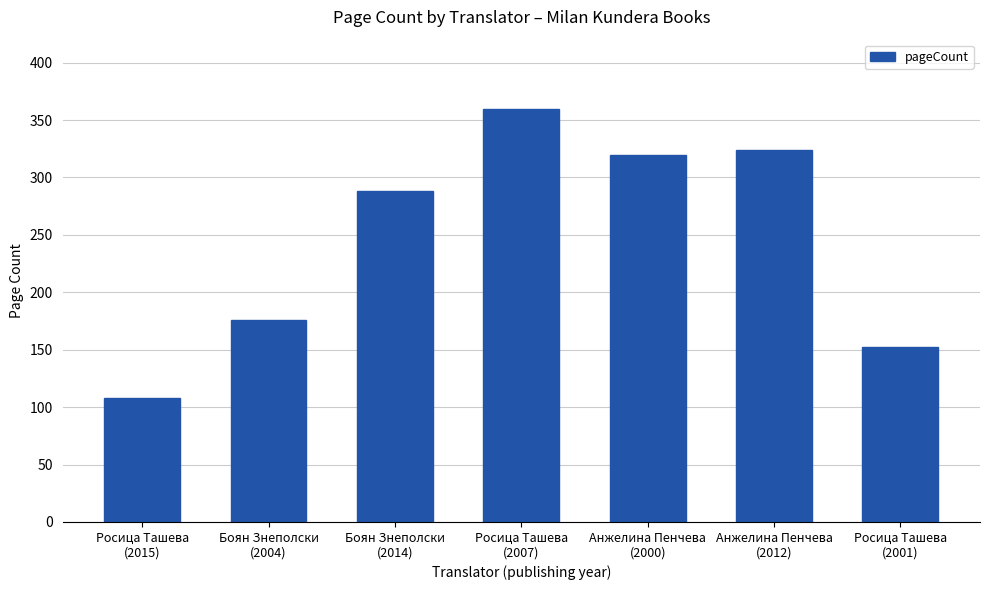

How many data points does each series have?

7